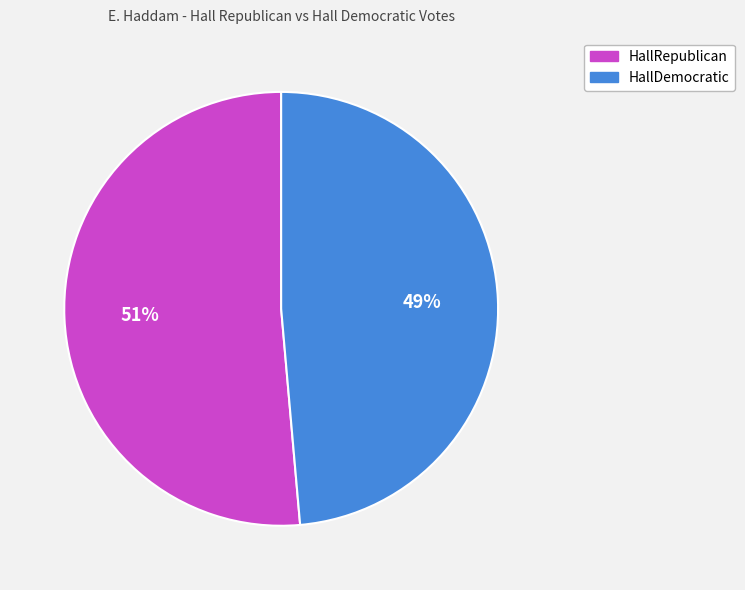

Which slice is the smallest?

HallDemocratic